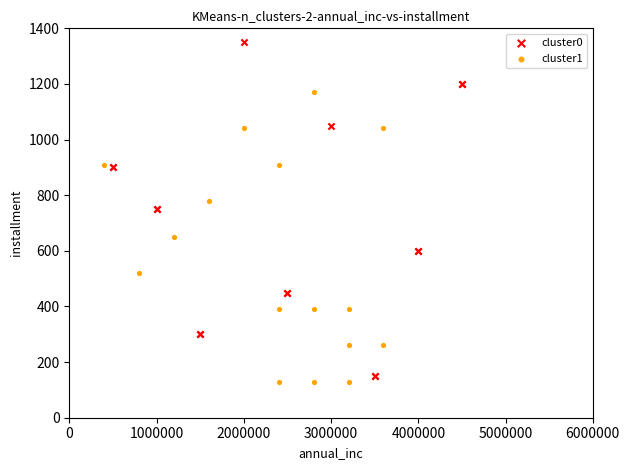

What are all the series names shown in the legend?

cluster0, cluster1